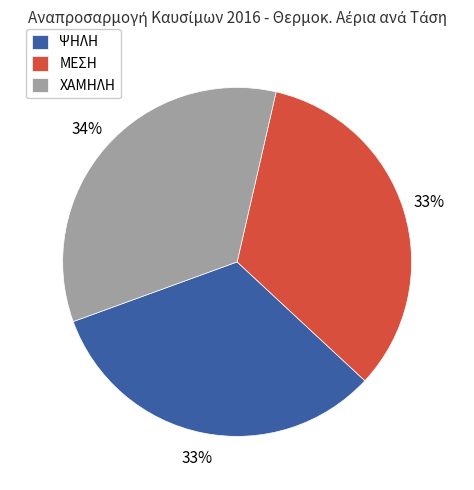

Is there a majority slice in this chart?

No